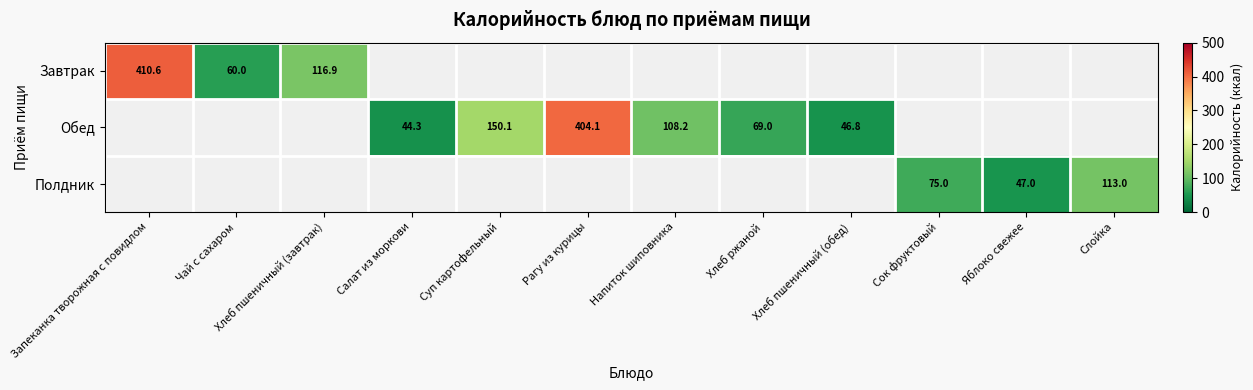

True or false: Обед has a value of 404.1 at Рагу из курицы.

True